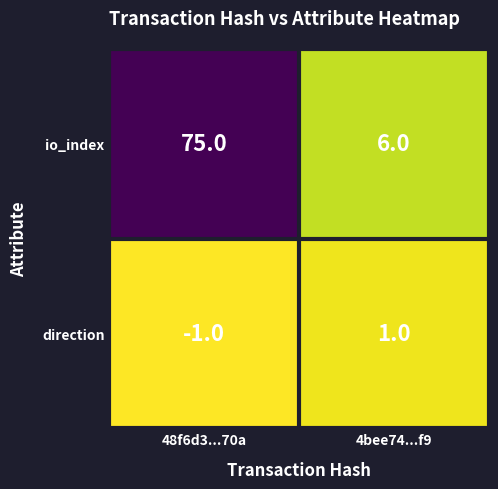

What is the maximum value shown in the chart?

75